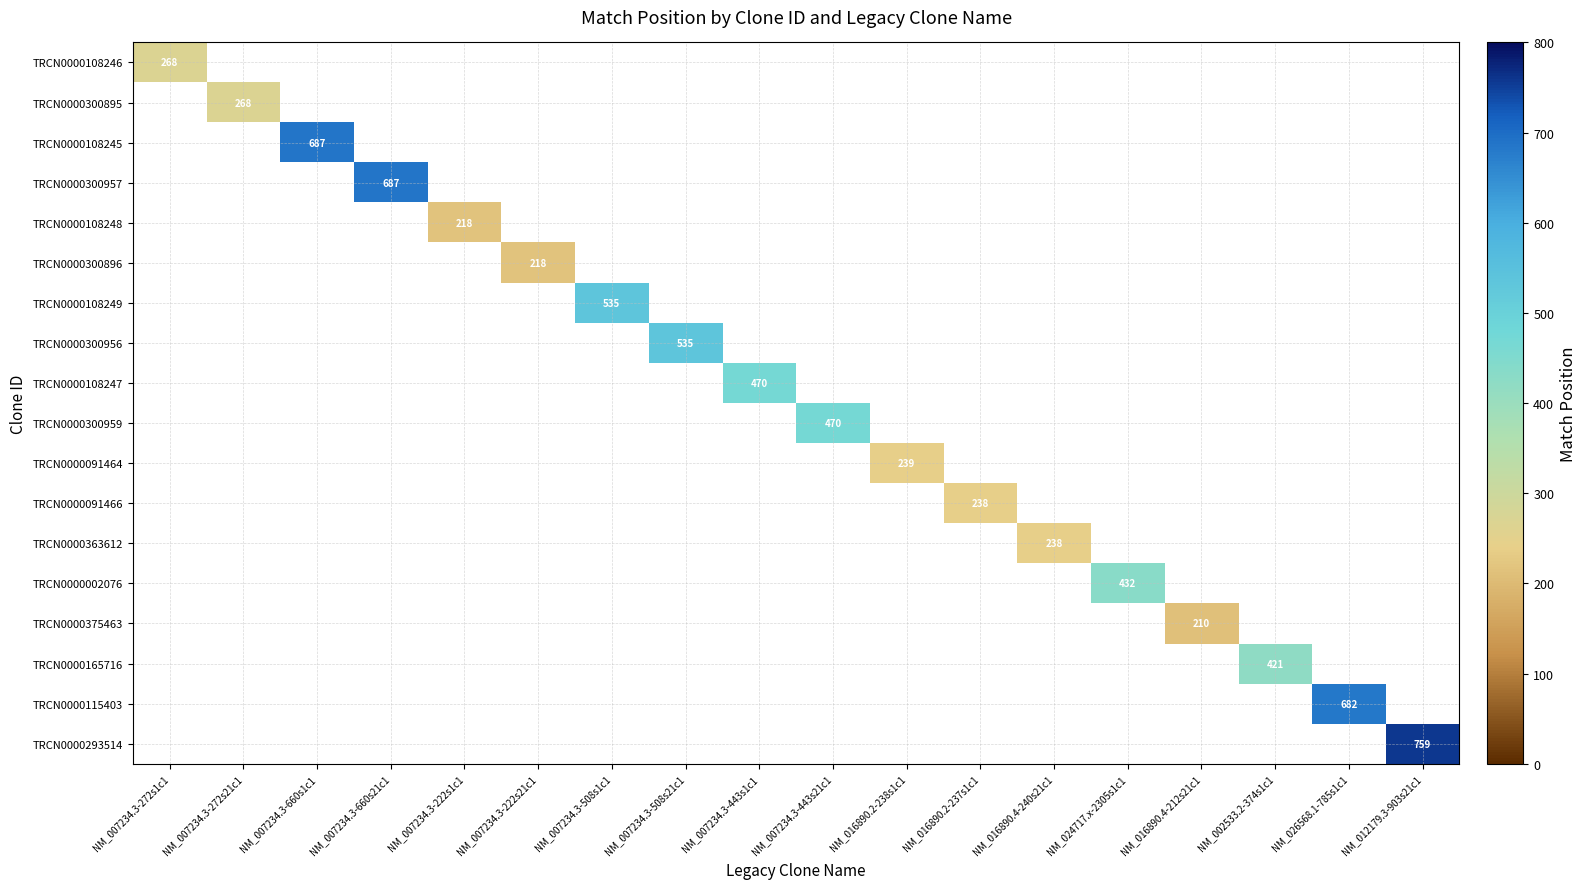

Which label corresponds to the smallest value in the chart?

NM_016890.4-212s21c1